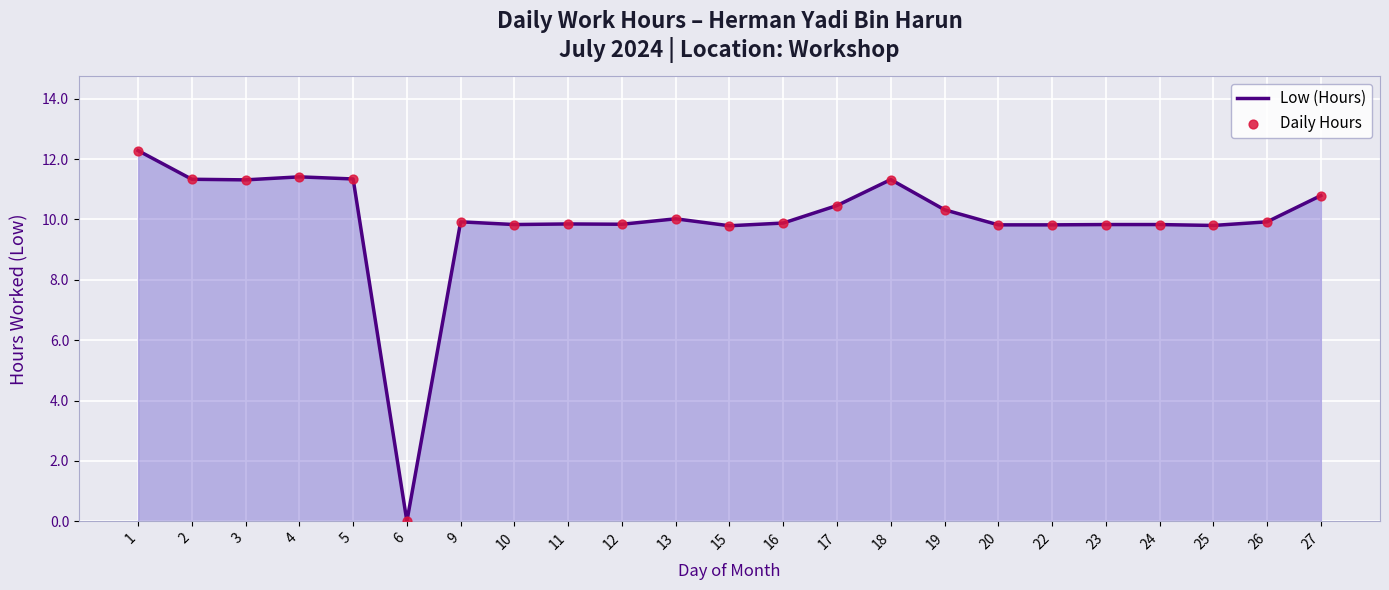

Is it true that the value at 2 is 20.2?

False